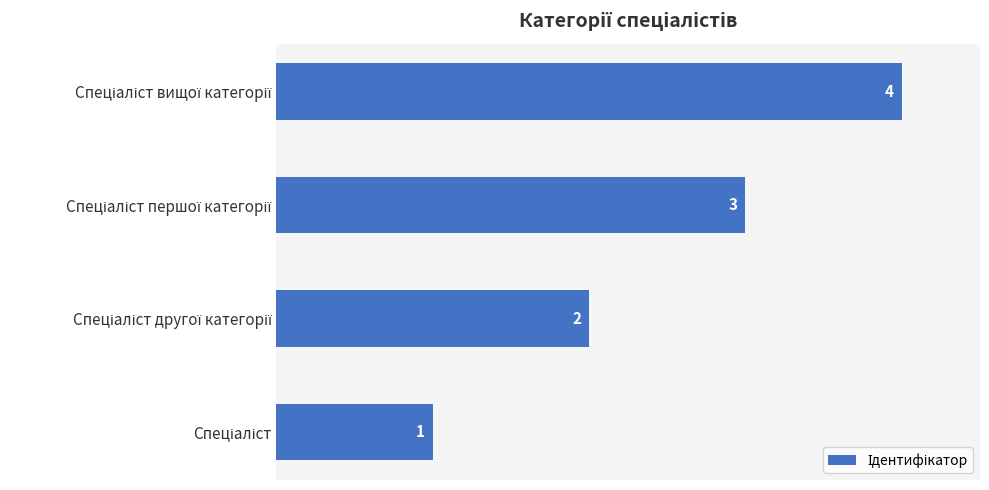

What is the sum of all values?

10